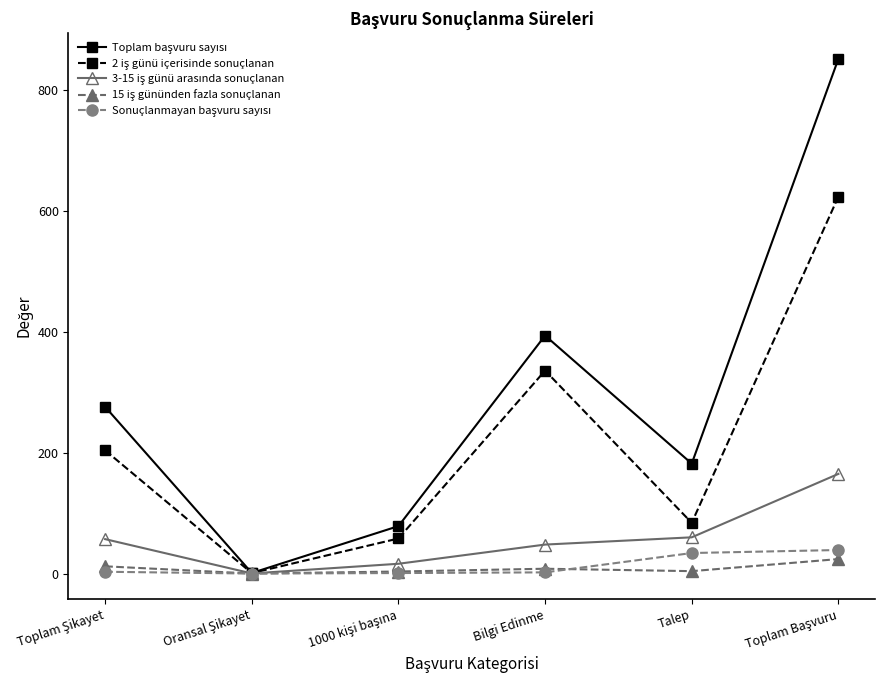

What is the label of the 5th point from the left?

Talep